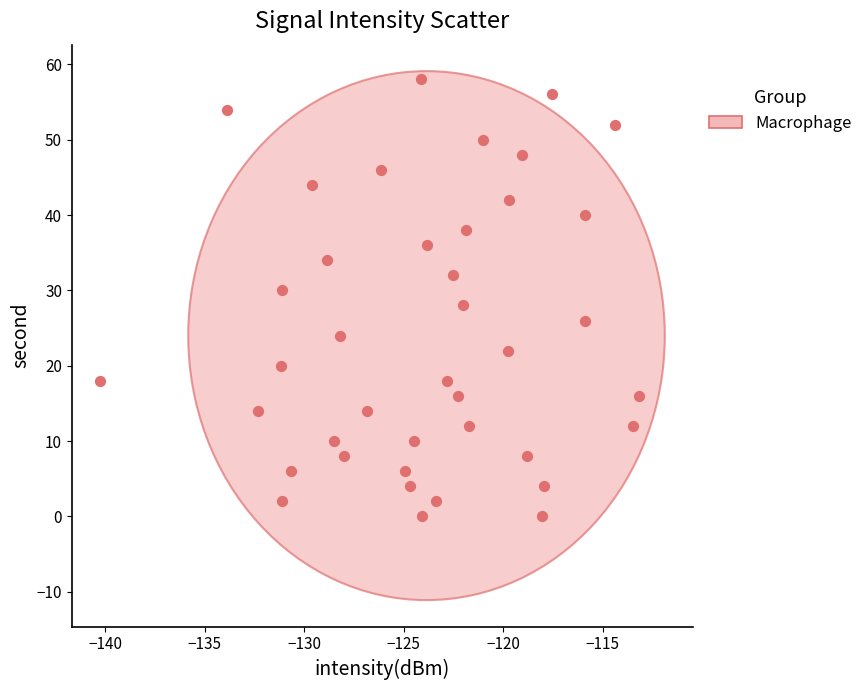

What is the range of Y values (max minus min)?

58